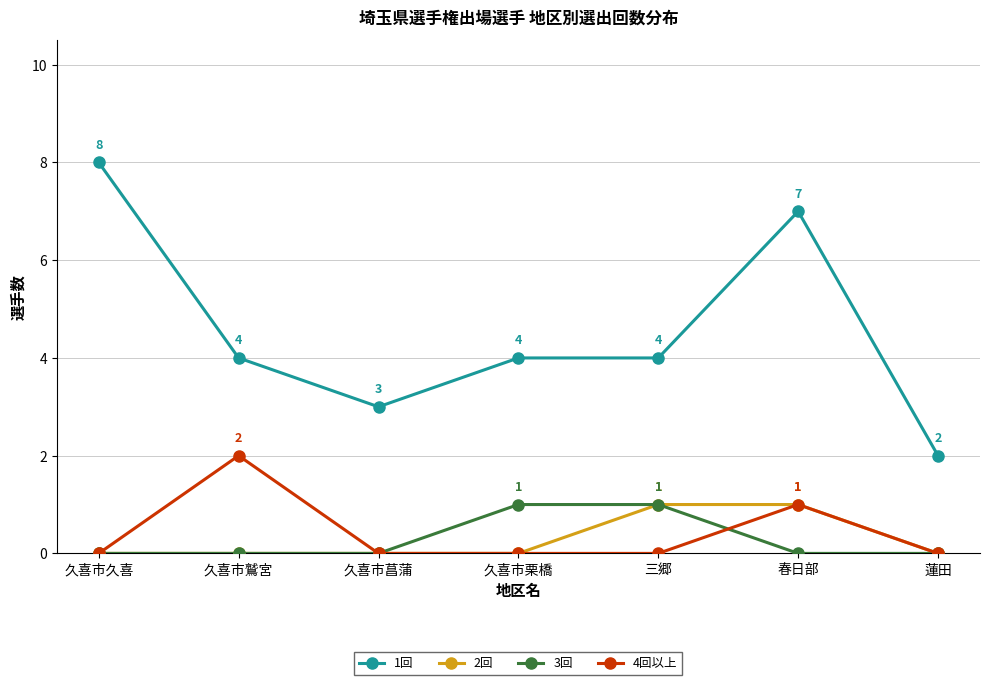

How many distinct data groups are displayed?

4